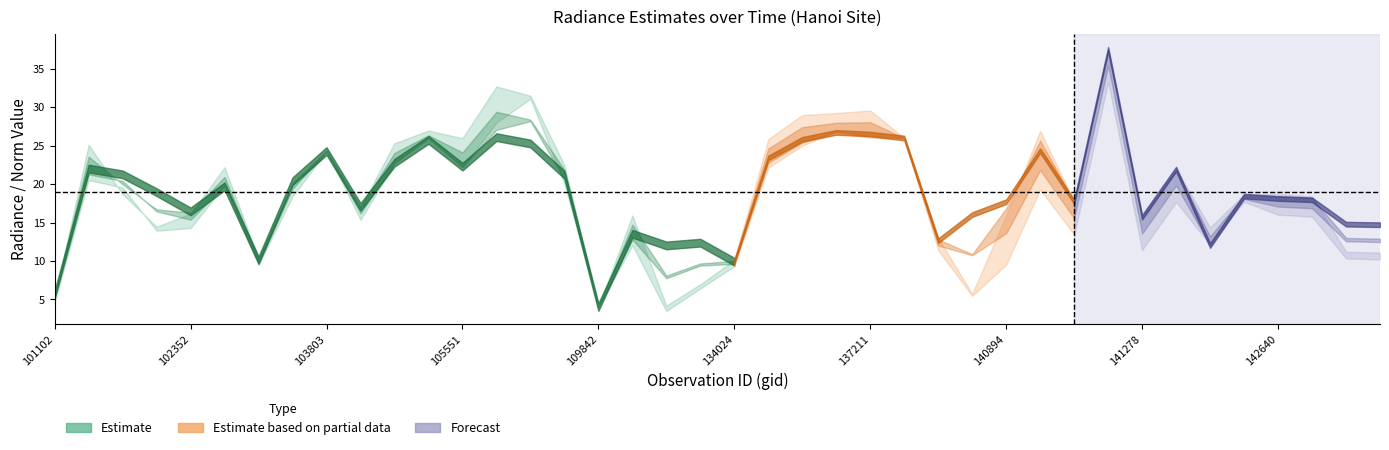

True or false: rade9_dnb_licorr has more than 2 interior local peaks.

True